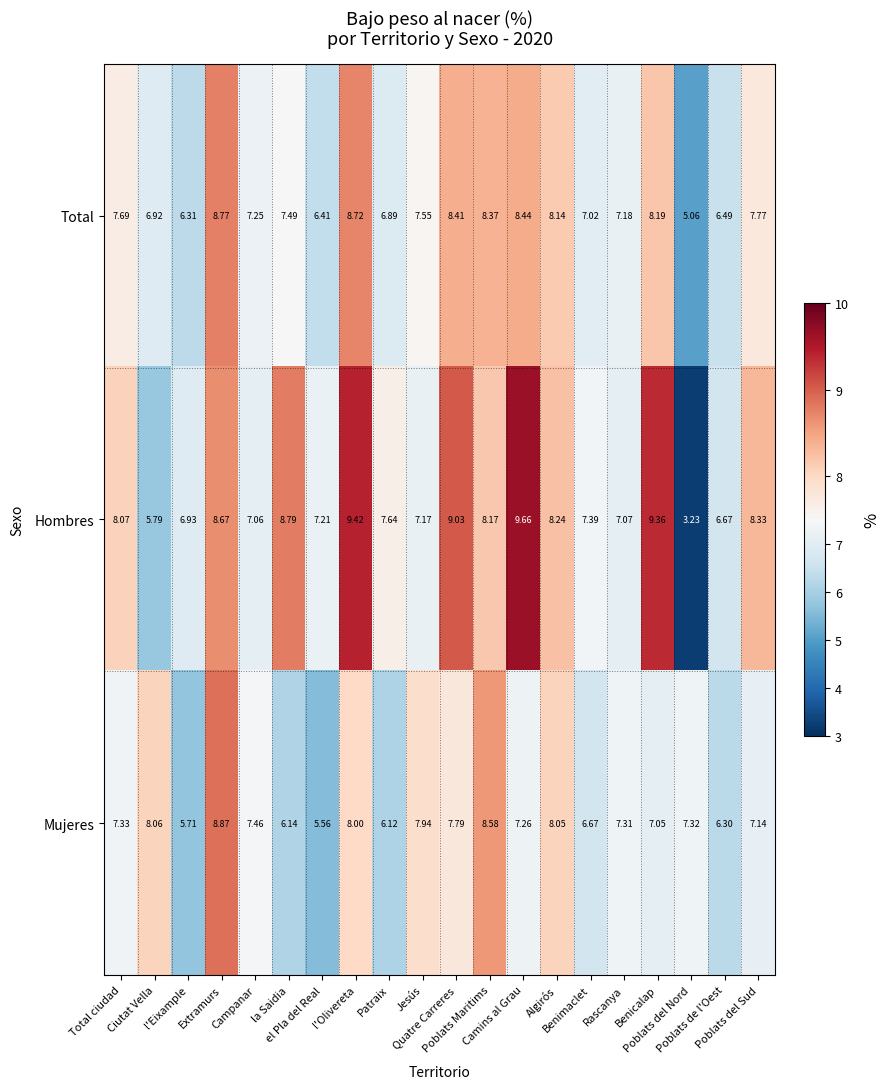

Which series has the largest total across all categories?

Hombres